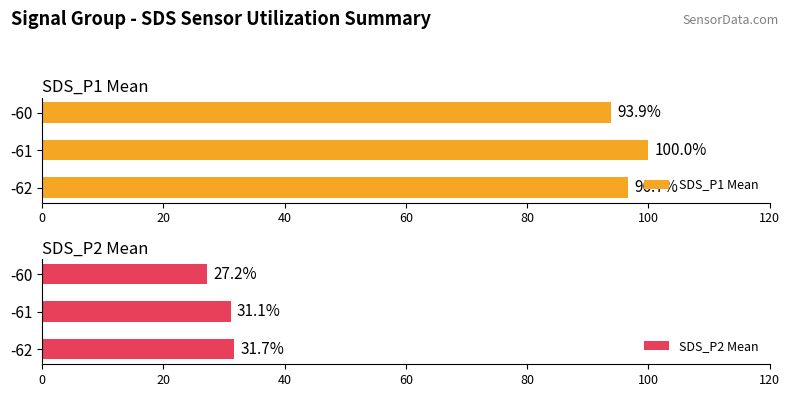

How many values in the SDS_P2 Mean series are below 31?

1